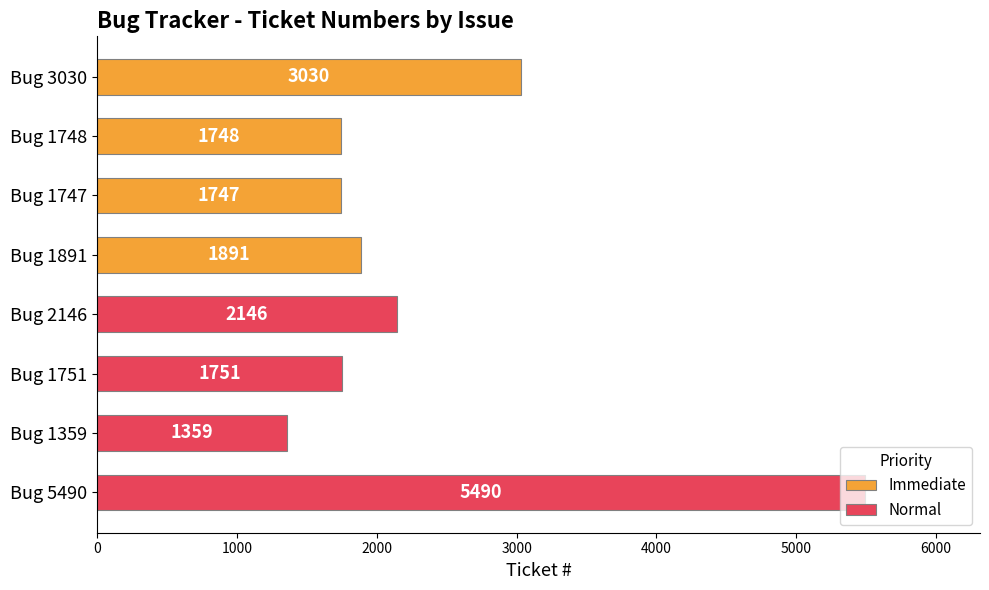

What is the average value of the Normal series?

2686